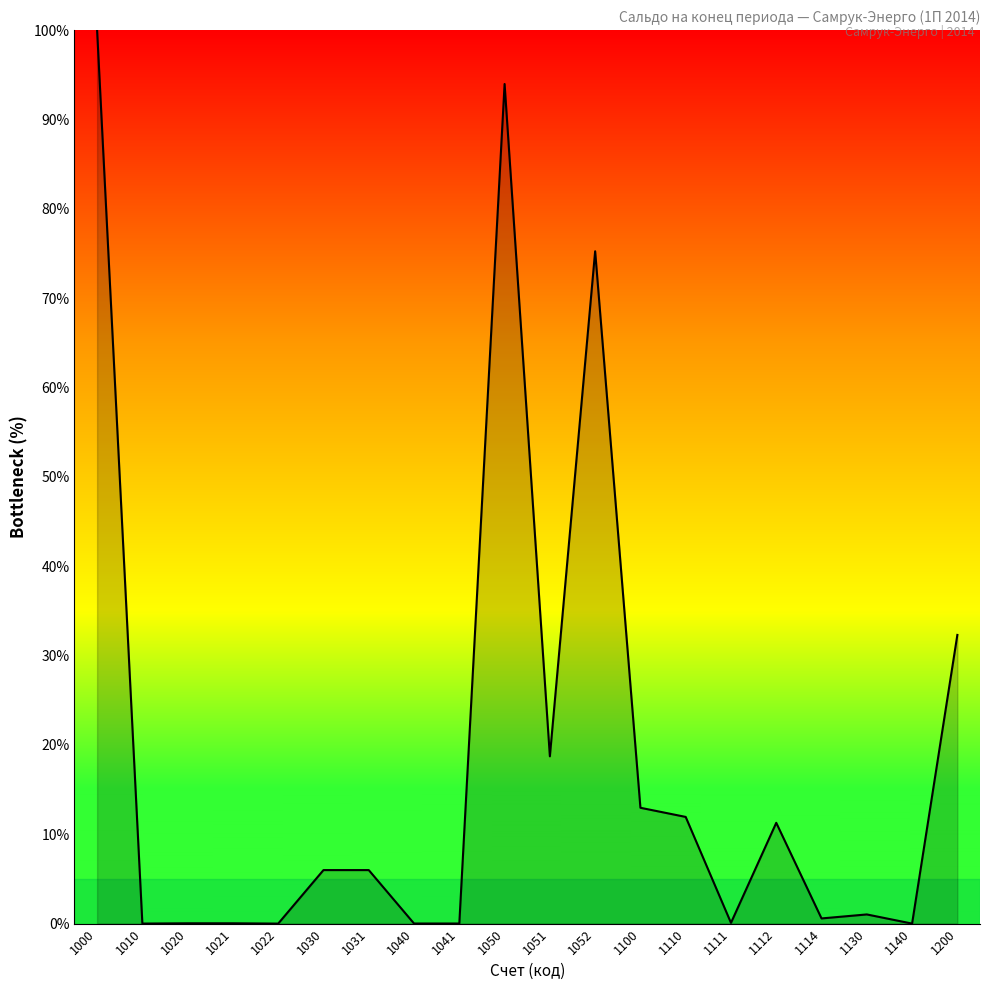

Where does the data first go above 5?

1000